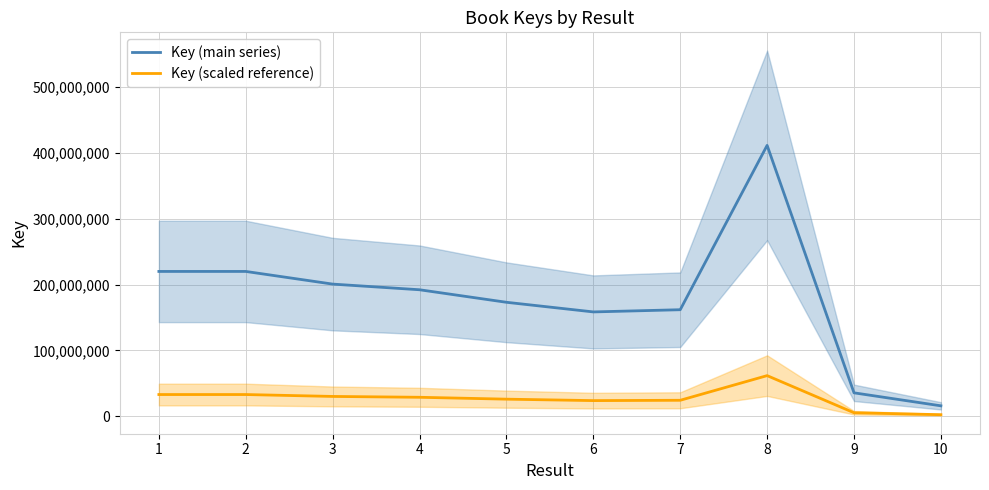

True or false: Key (main series) and Key (scaled reference) intersect in this chart.

False